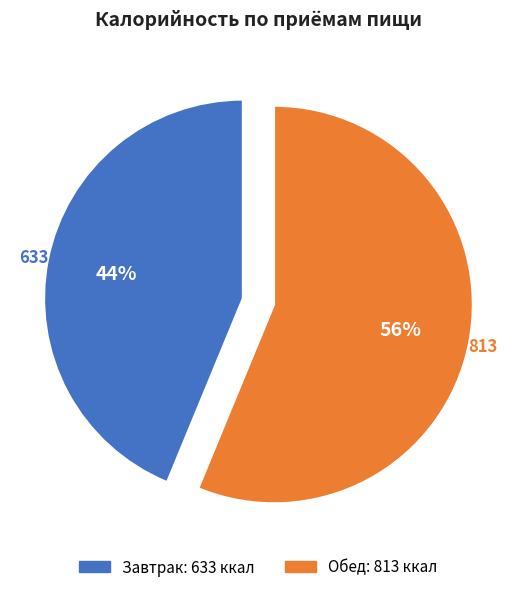

To the nearest percent, what is the difference between the Завтрак and Обед slice percentages?

12%